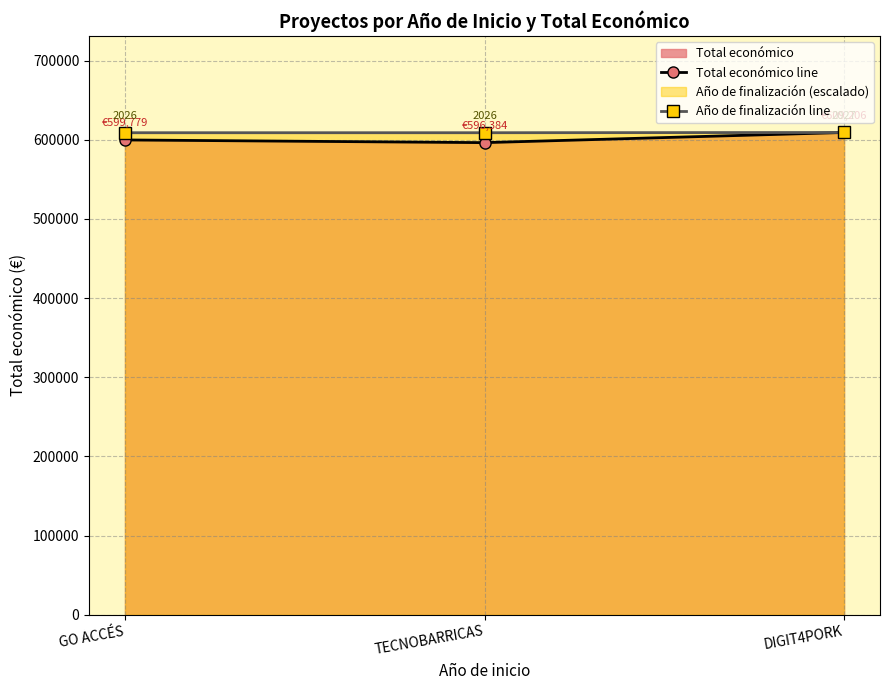

Reading left to right, what are all the values shown in this chart?

Total económico line: GO ACCÉS=599779.0	TECNOBARRICAS=596384.0	DIGIT4PORK=609206.0
Año de finalización line: GO ACCÉS=608905.5	TECNOBARRICAS=608905.5	DIGIT4PORK=609206.0